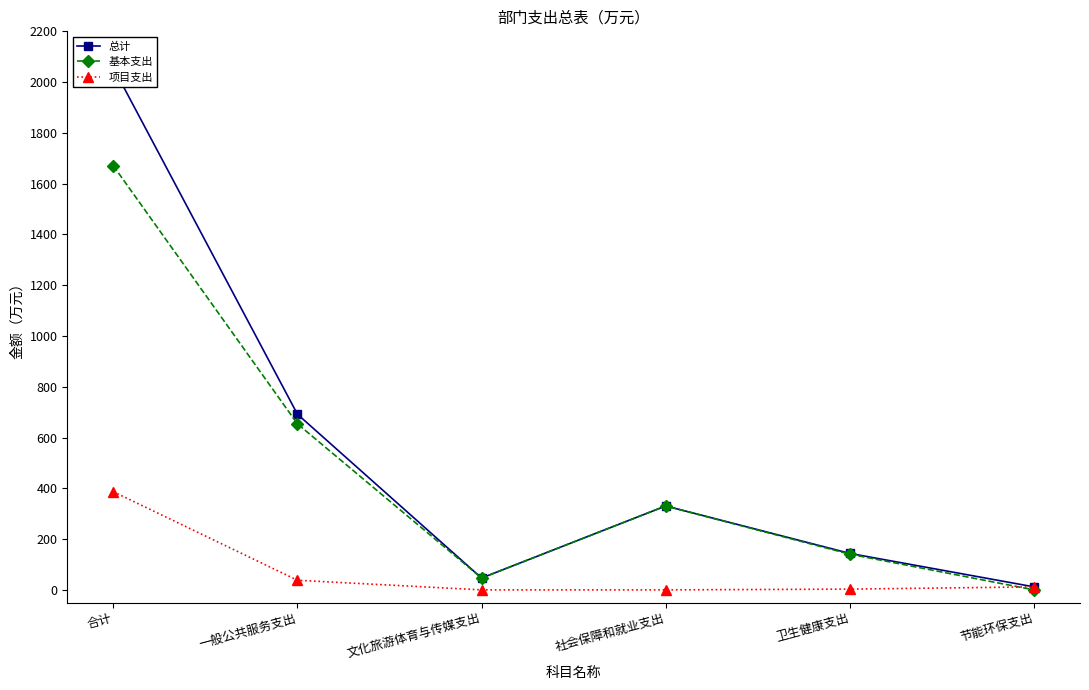

What is the average value of the 项目支出 series?

73.2